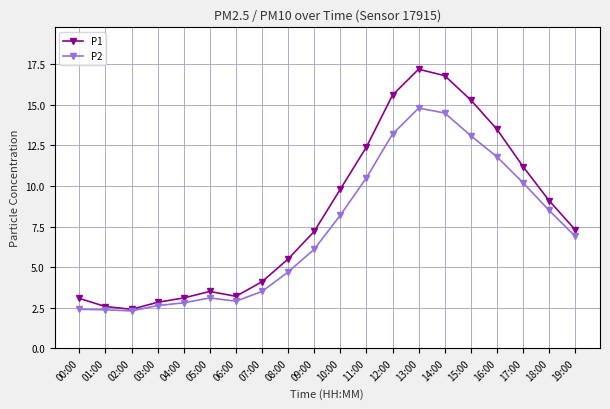

At which category does the chart reach its peak across all series?

13:00